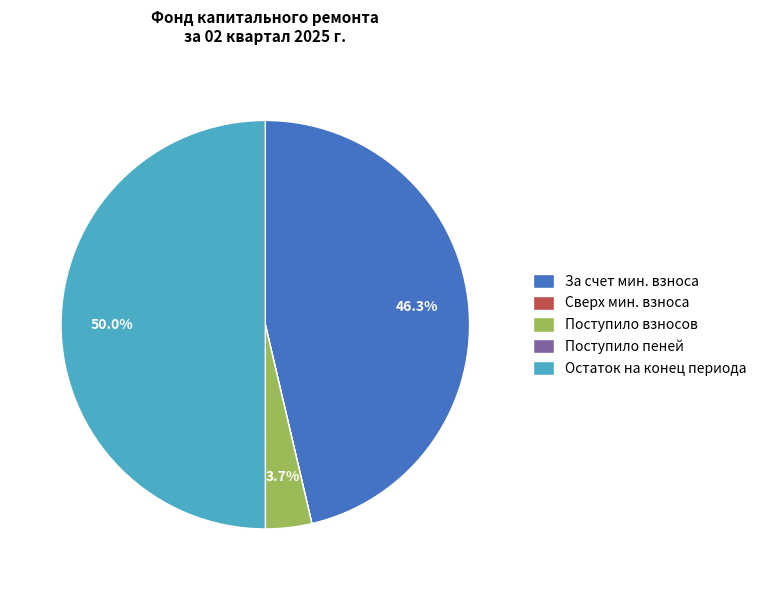

Which category has the biggest portion of the pie?

Остаток на конец периода